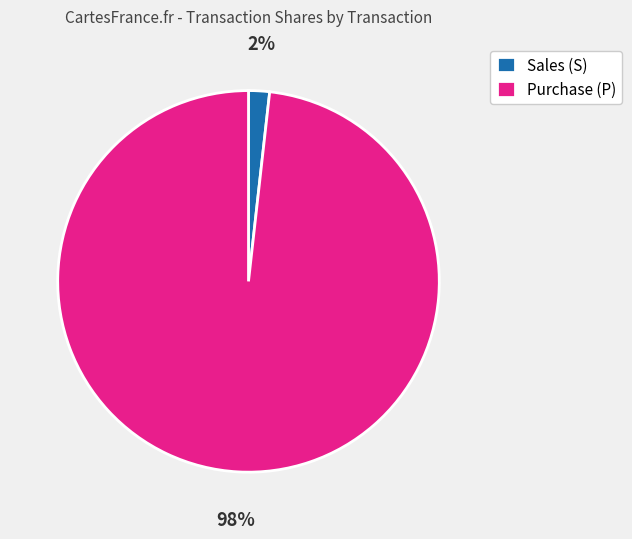

Count the number of slices in the pie.

2